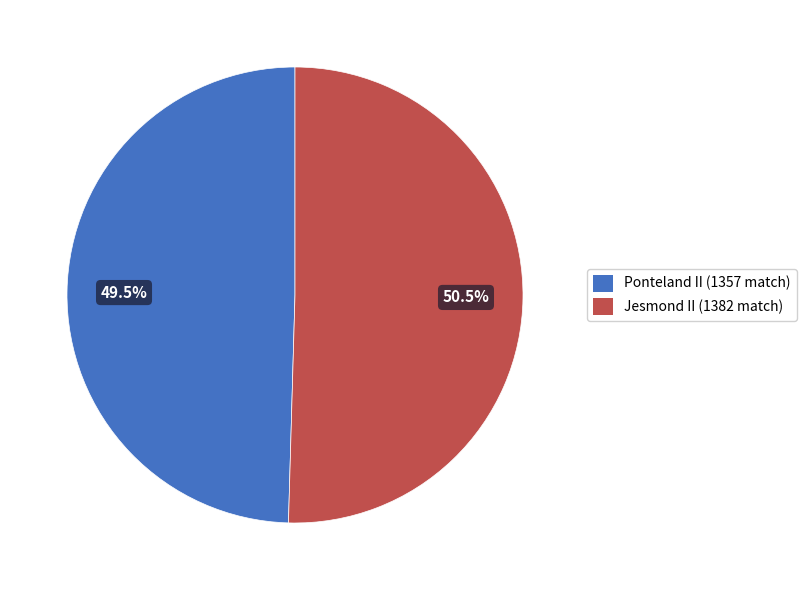

To the nearest percent, what is the difference between the Ponteland II and Jesmond II slice percentages?

1%